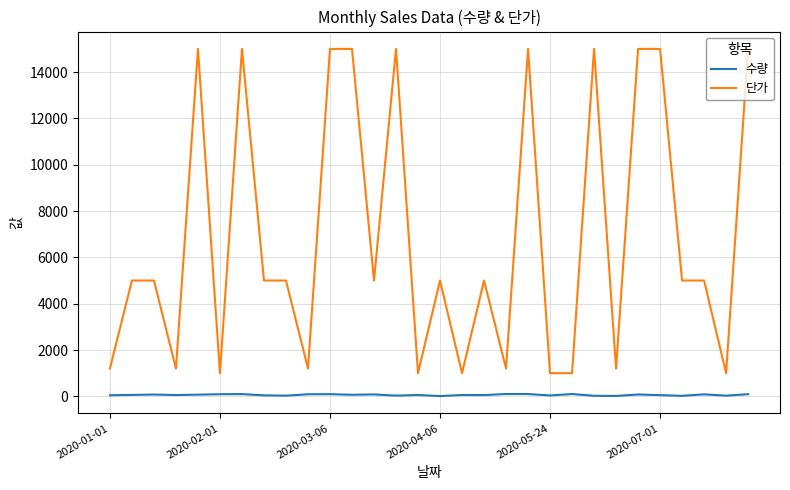

True or false: 수량 and 단가 cross at least once.

False